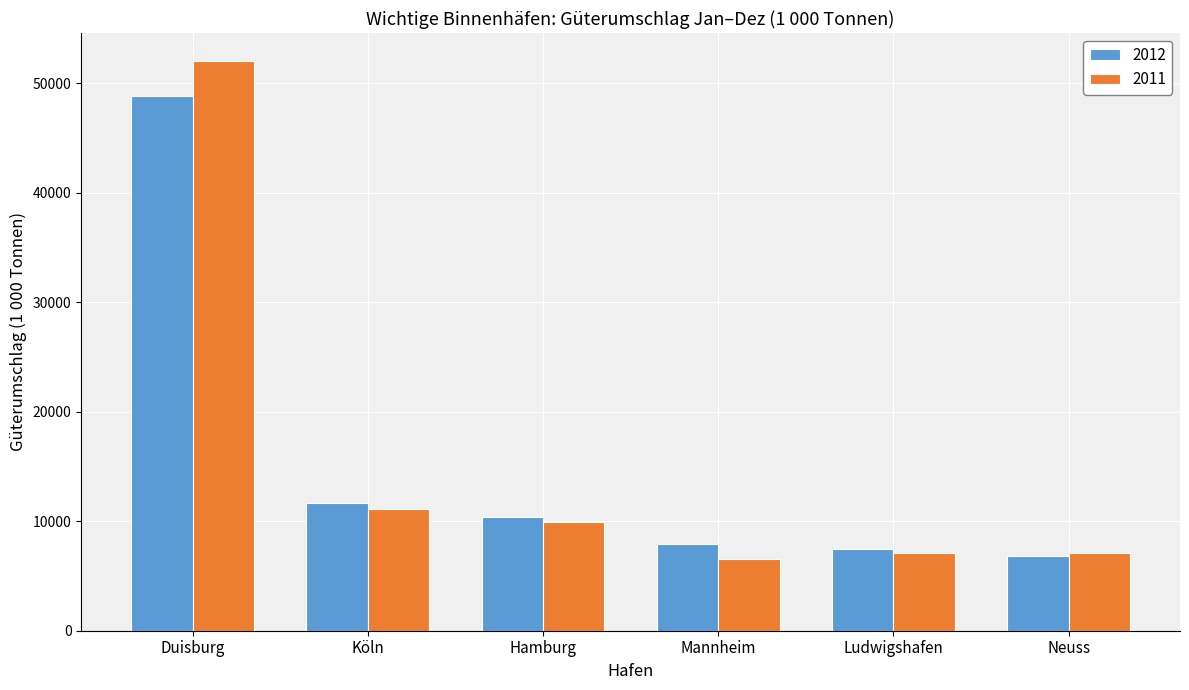

What is the average value of the 2011 series?

15643.0